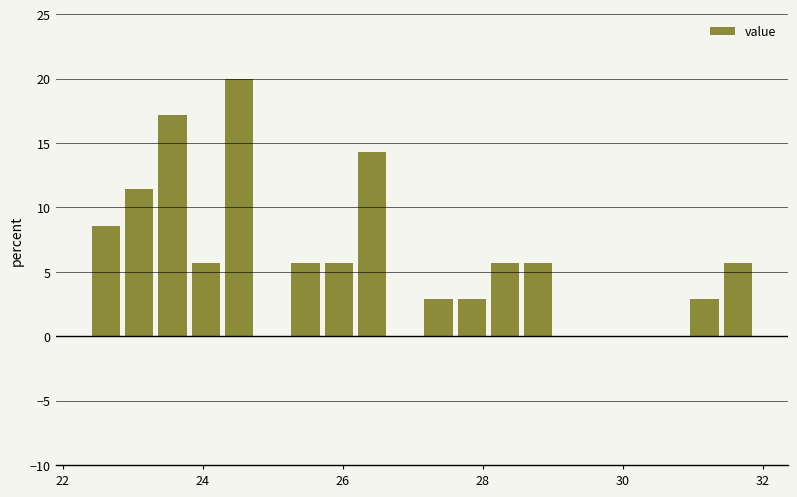

Around what value on the x-axis is the tallest bar? Give the approximate position of its centre, as read against the axis.

24.6